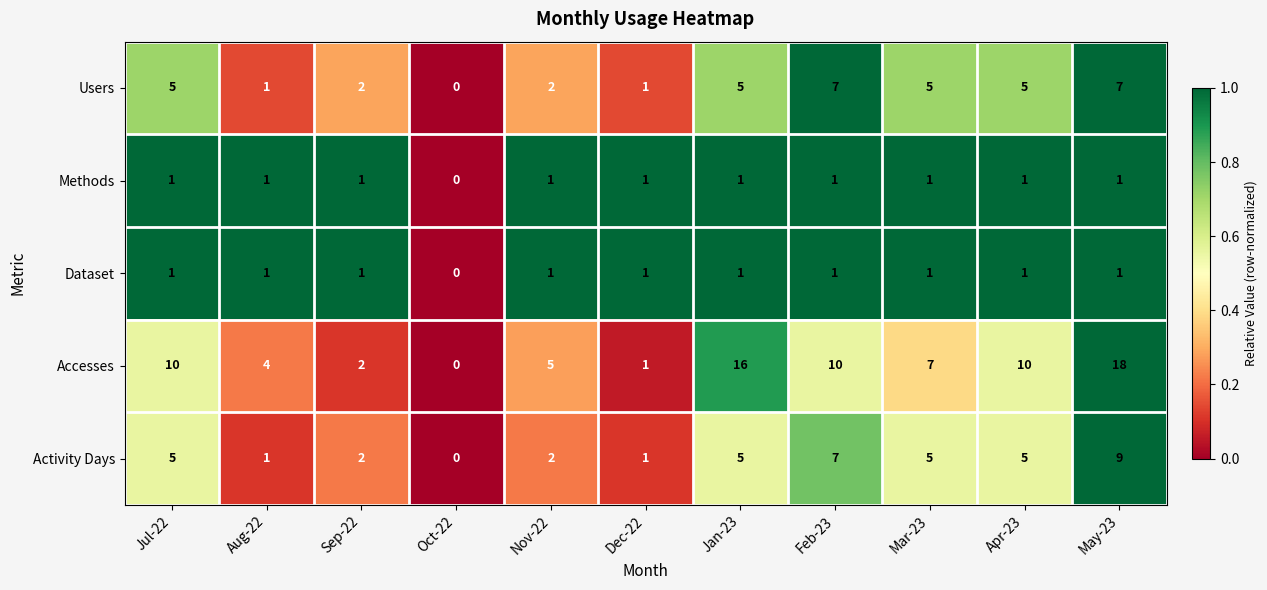

What is the approximate value of Accesses at Aug-22?

4